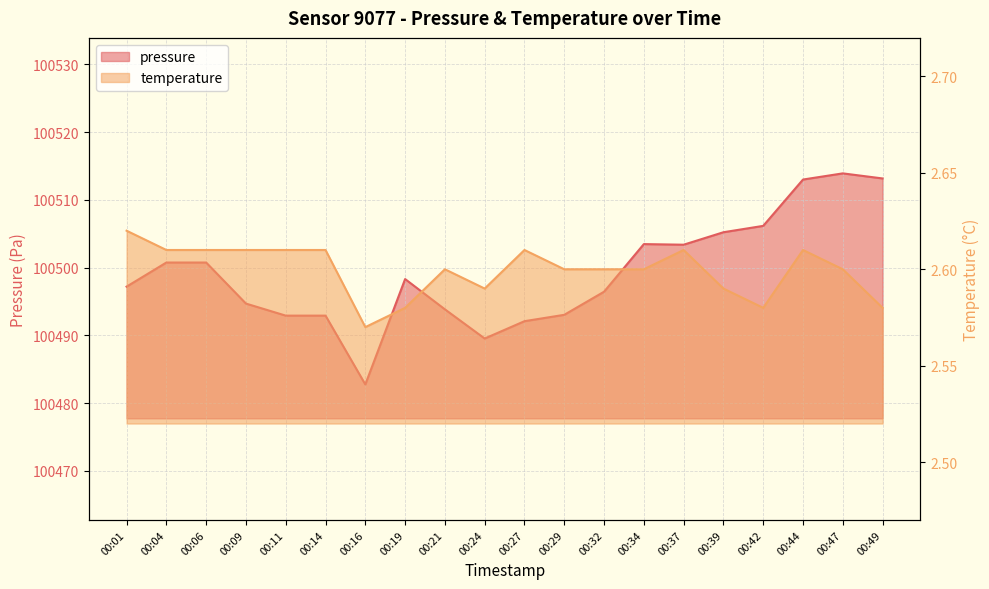

How many temperature values are between 2 and 3?

20